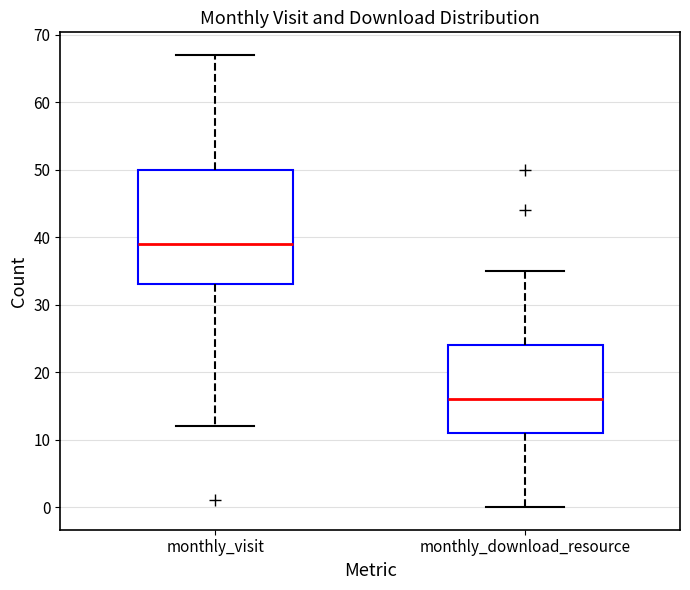

Reading left to right, transcribe this box plot: for each box, give where its median line is, the range the box spans, and where its two whiskers end, as read against the y-axis. The values are not printed on the chart, so give them approximately, as read against the axis.

monthly_visit: median 39, box 33 to 50, whiskers 12 to 67
monthly_download_resource: median 16, box 11 to 24, whiskers 0 to 35